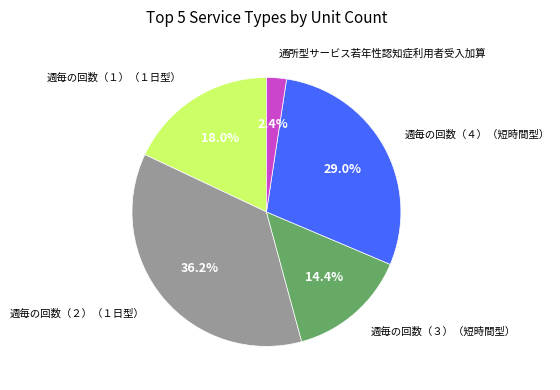

Is there a majority slice in this chart?

No